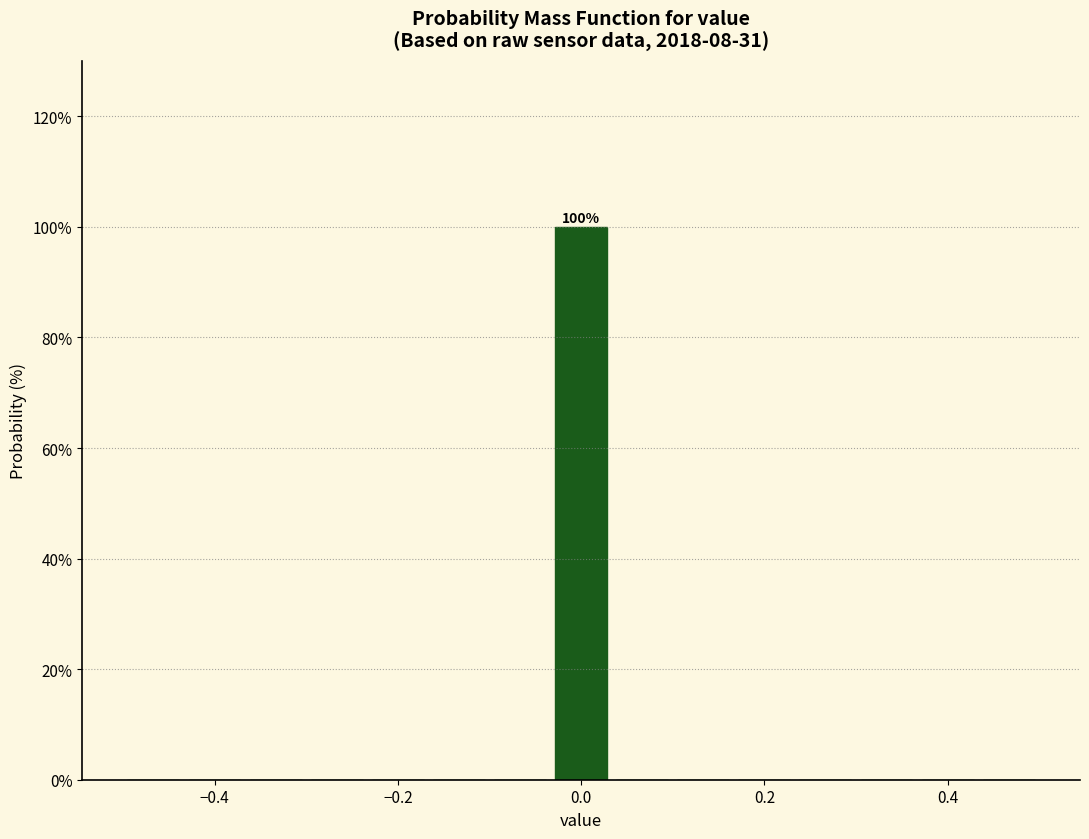

Read against the x-axis, roughly where is the centre of the tallest bar?

0.00